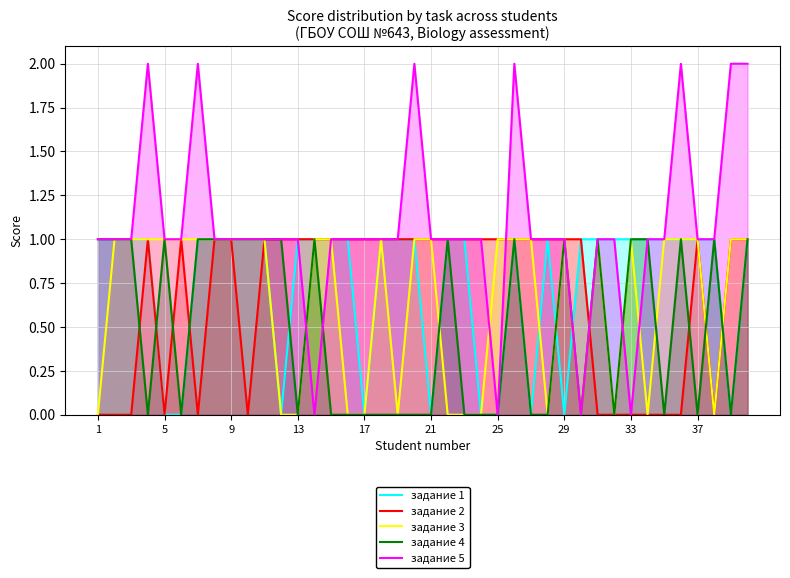

Which series has the largest total across all categories?

задание 5